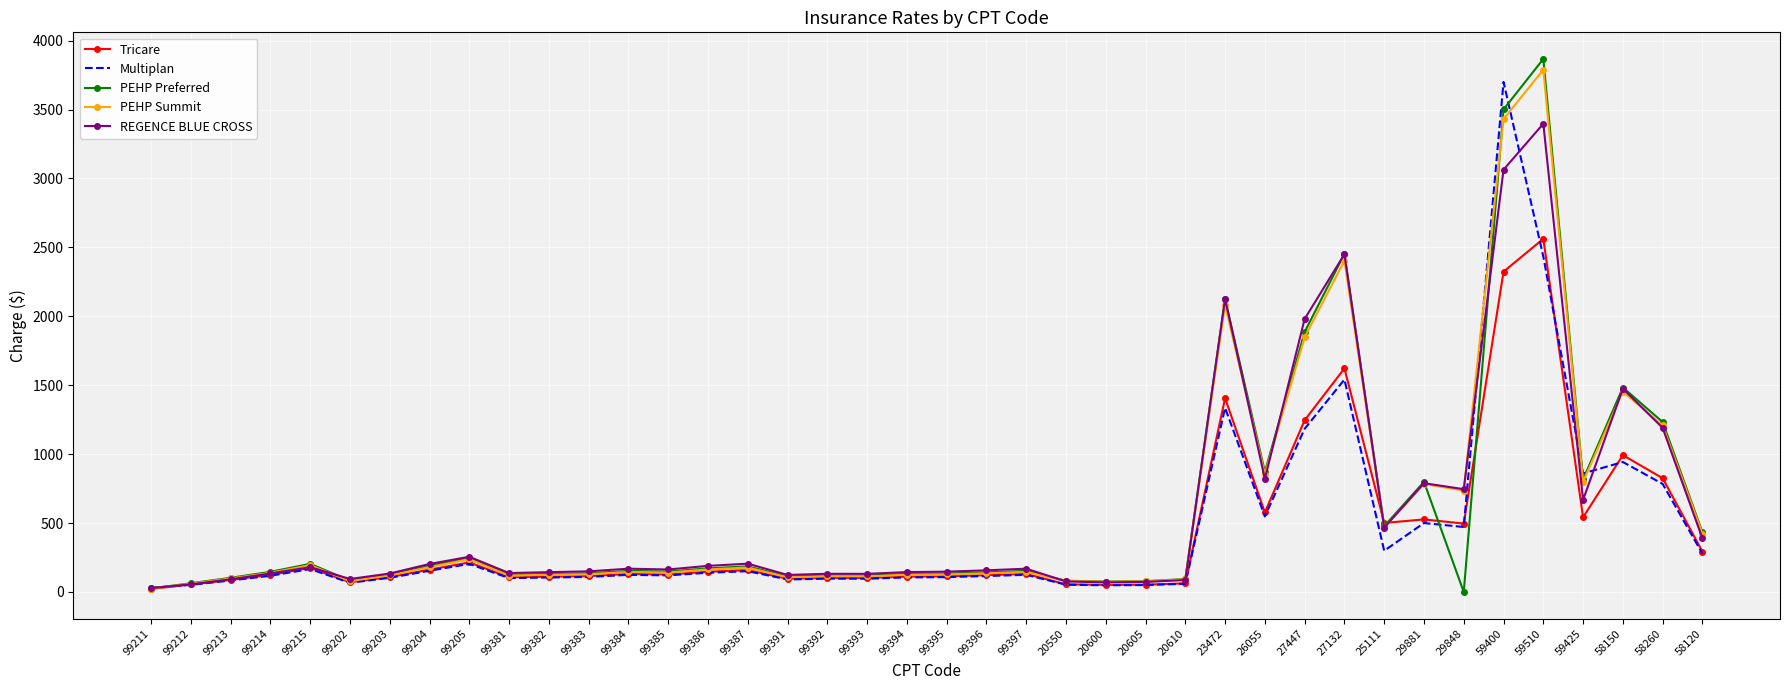

Which series changed the most between 99383 and 59400?

Multiplan